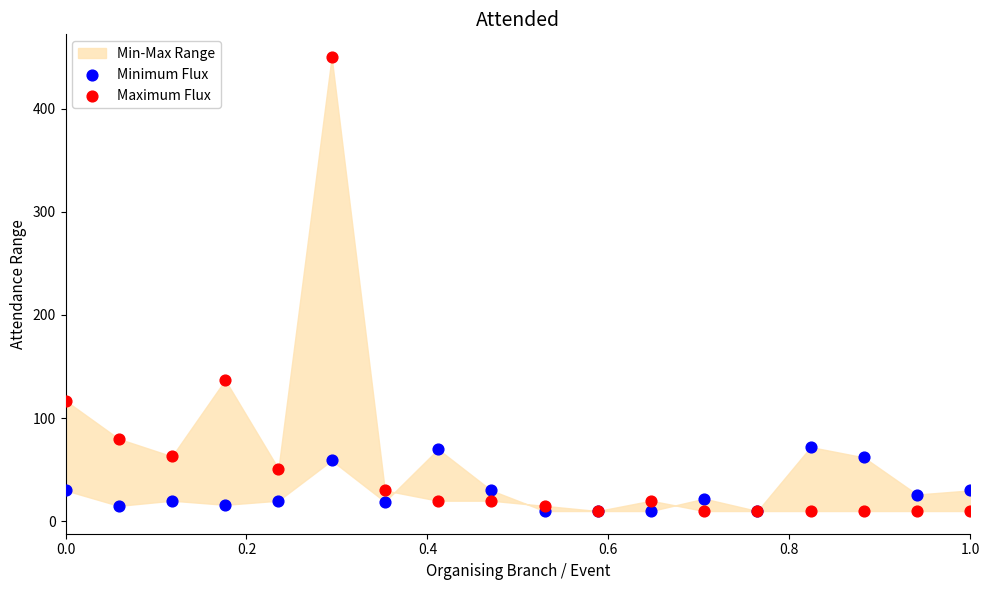

In the Maximum Flux series, what Y value is closest to 230?

137